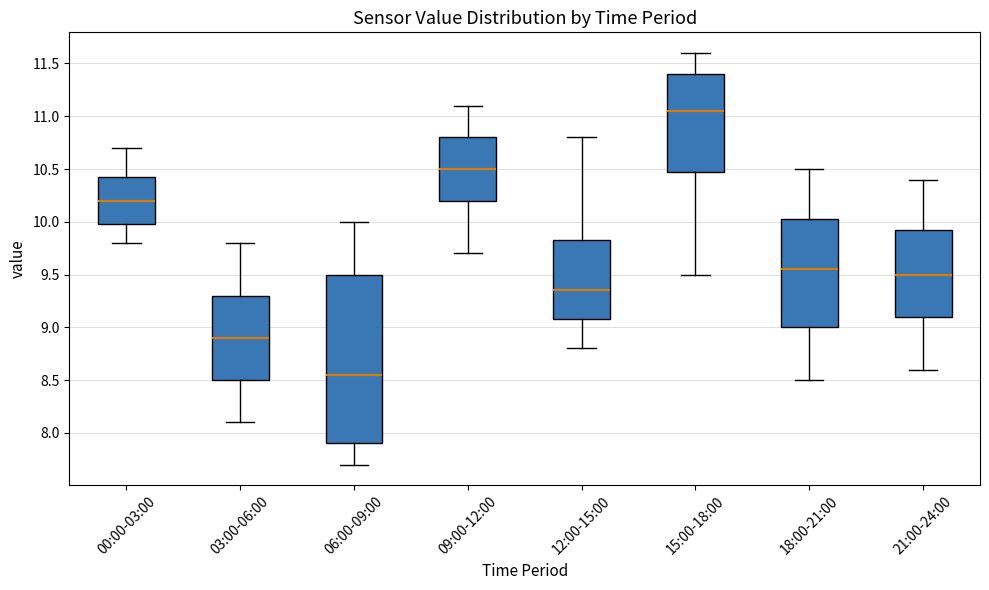

Where does the median line of the box for 18:00-21:00 sit on the y-axis? The values are not printed on the chart, so give them approximately, as read against the axis.

9.55